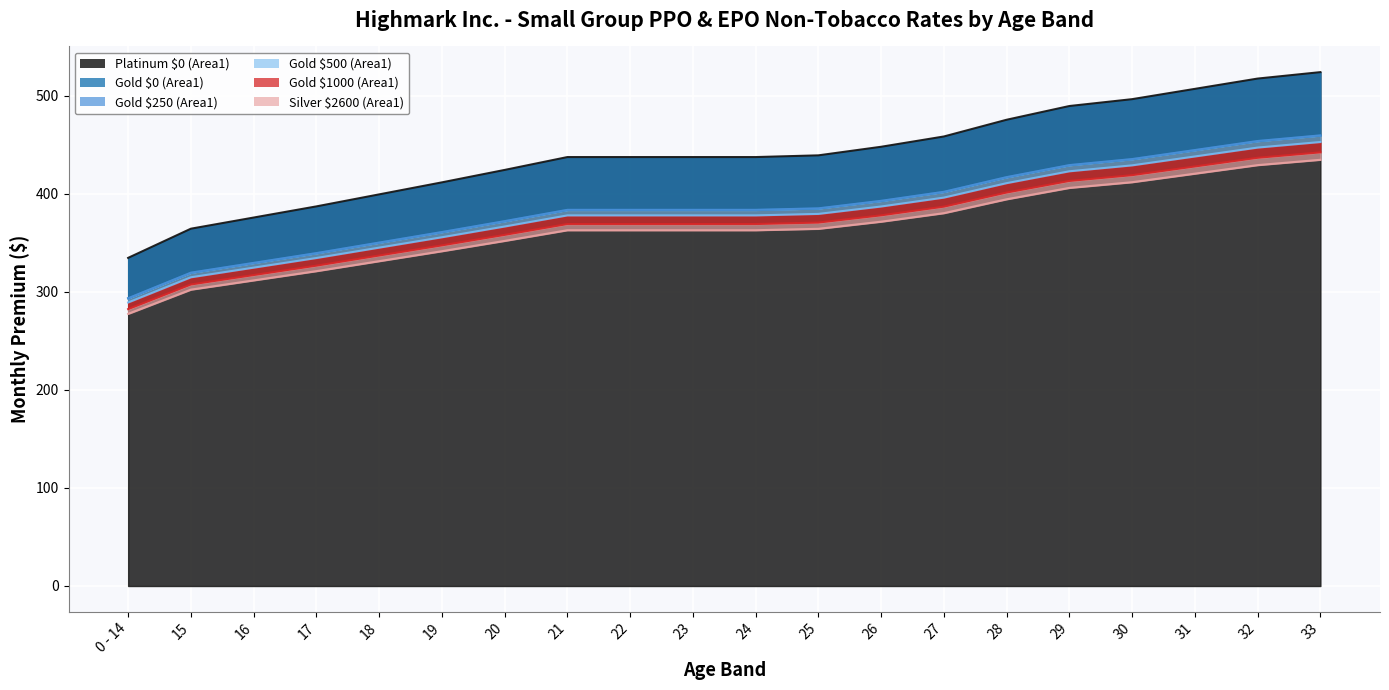

What is the spread (max minus min) of values at 28?

81.1